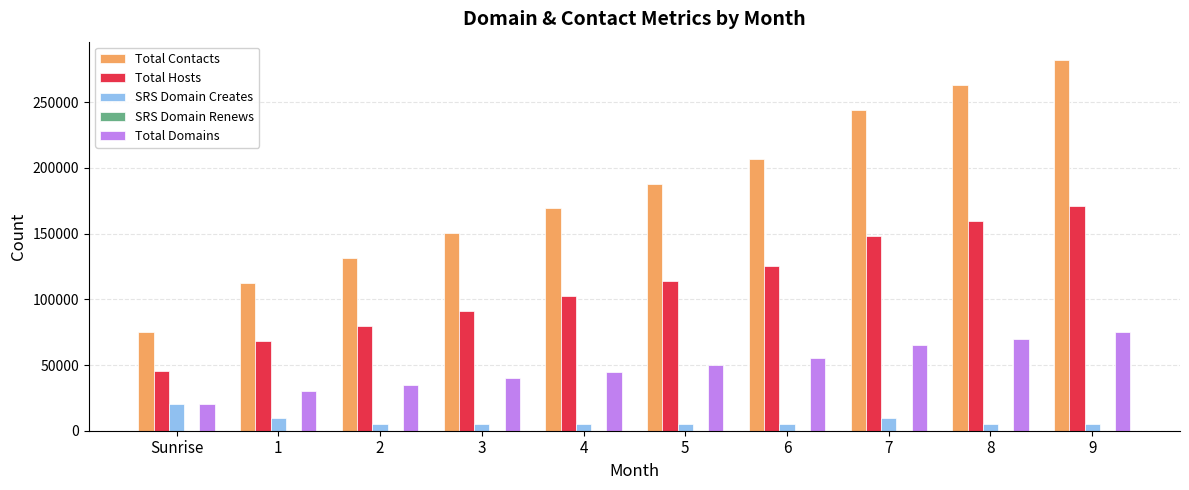

Which series has the widest spread of values?

Total Contacts